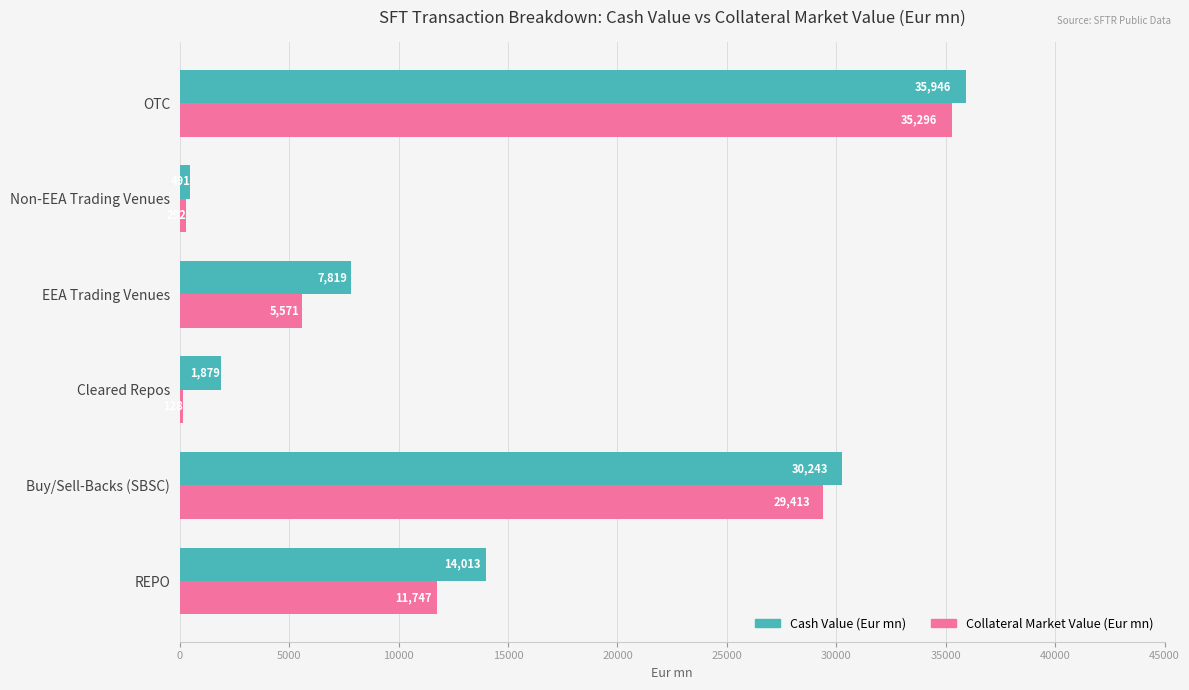

Which category has the highest value in the Cash Value (Eur mn) series?

OTC